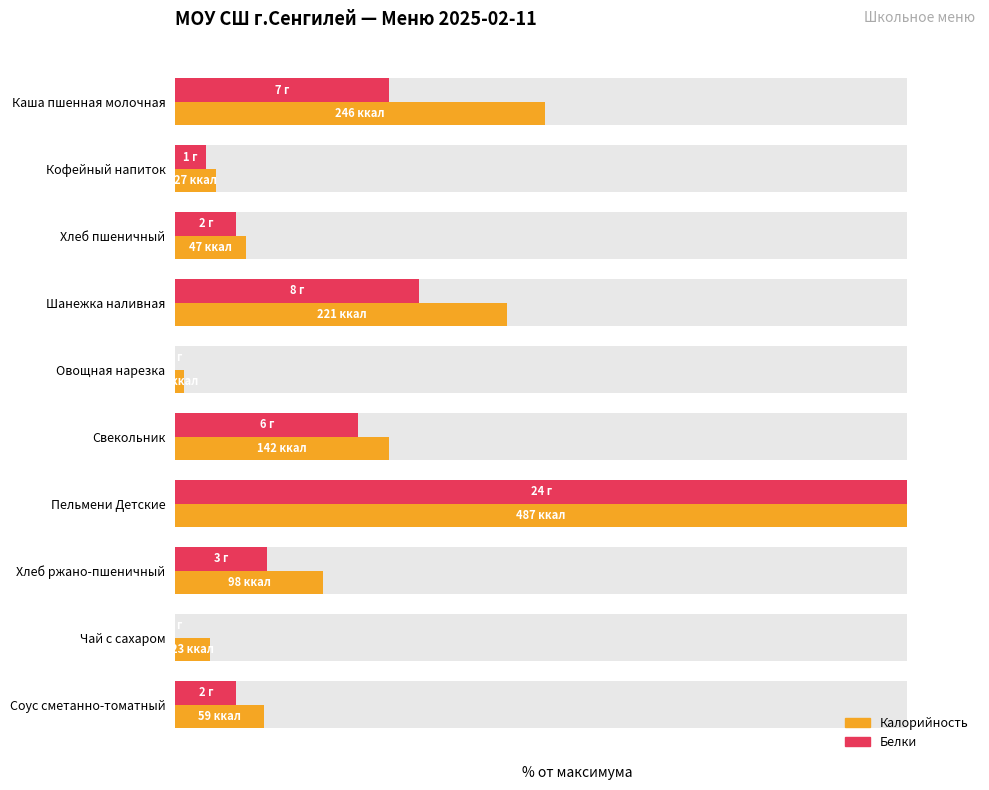

Which series has the widest spread of values?

Белки